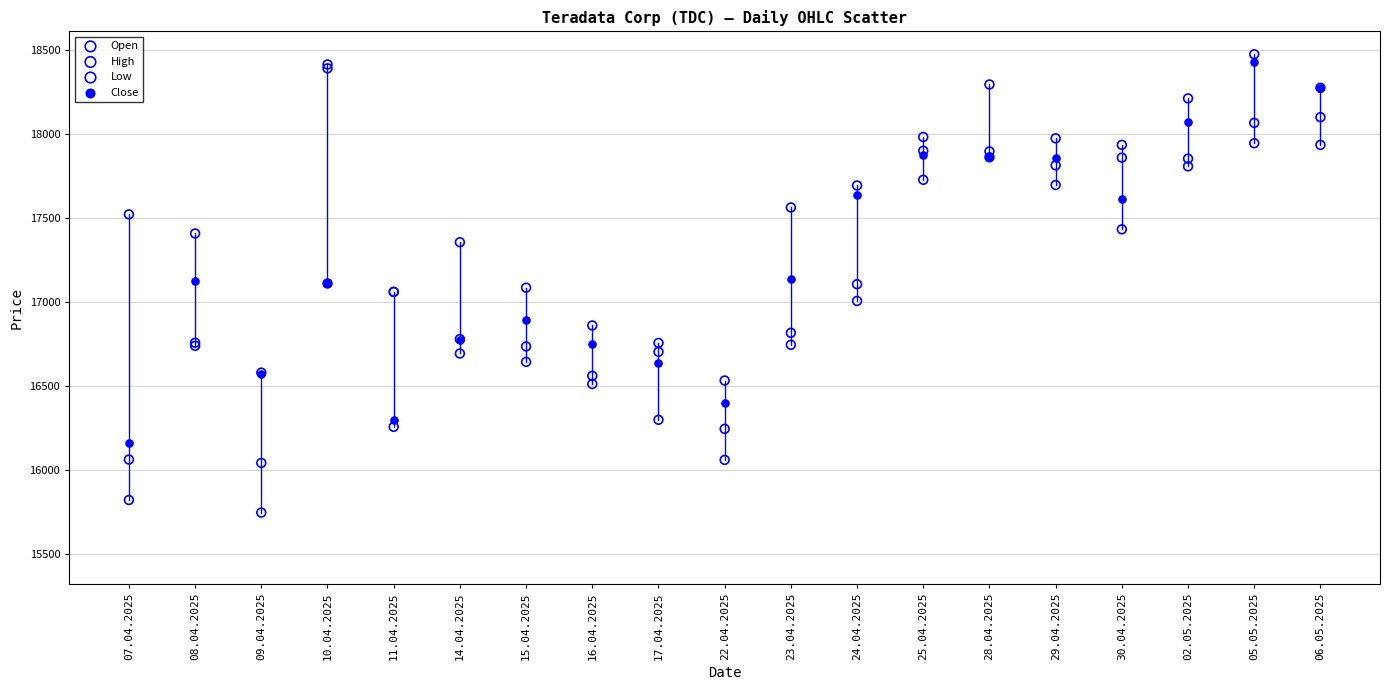

In the Close series, what Y value is closest to 17294?

17134